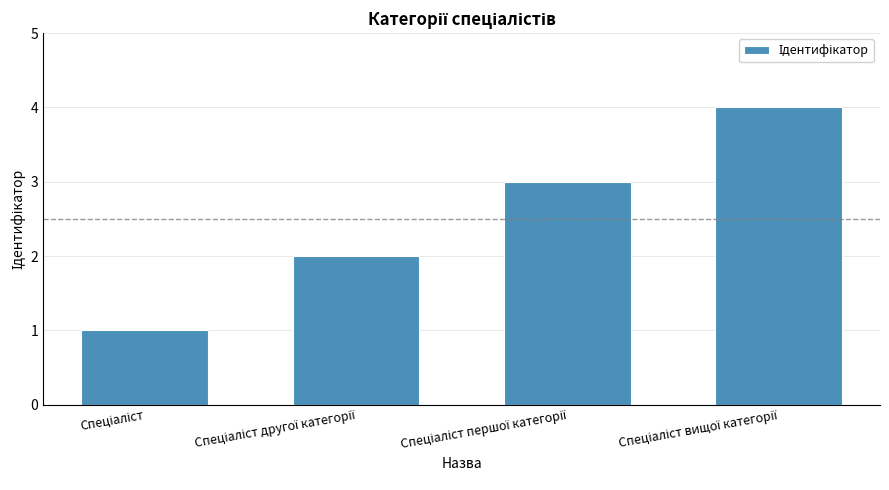

What is the sum of all values?

10